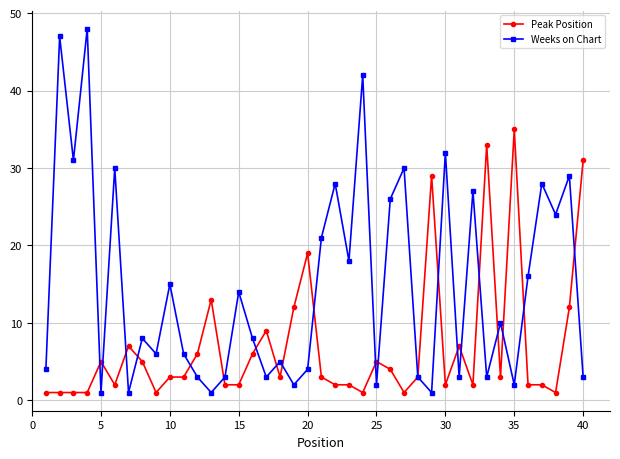

Which series has the largest total across all categories?

Weeks on Chart